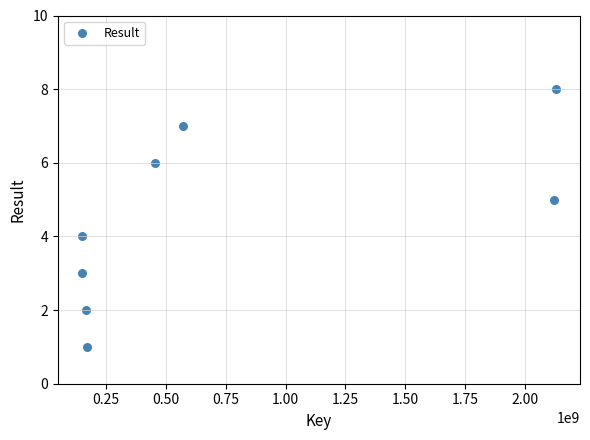

What is the range of X values (max minus min)?

1982347511